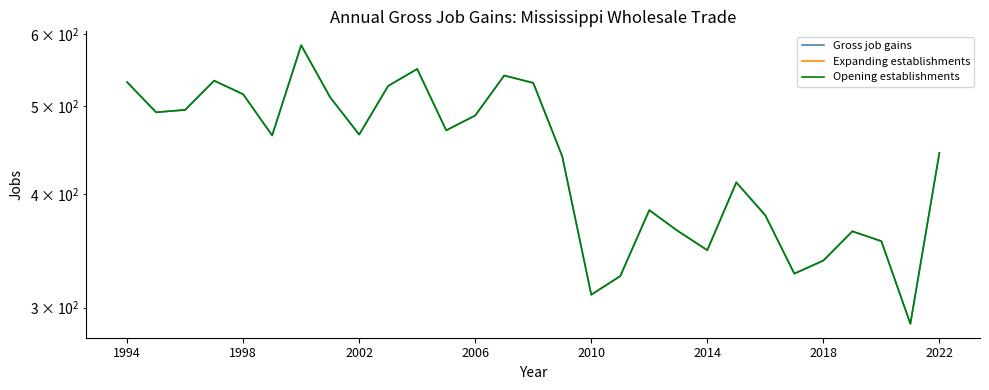

How many lines are shown in the chart?

3